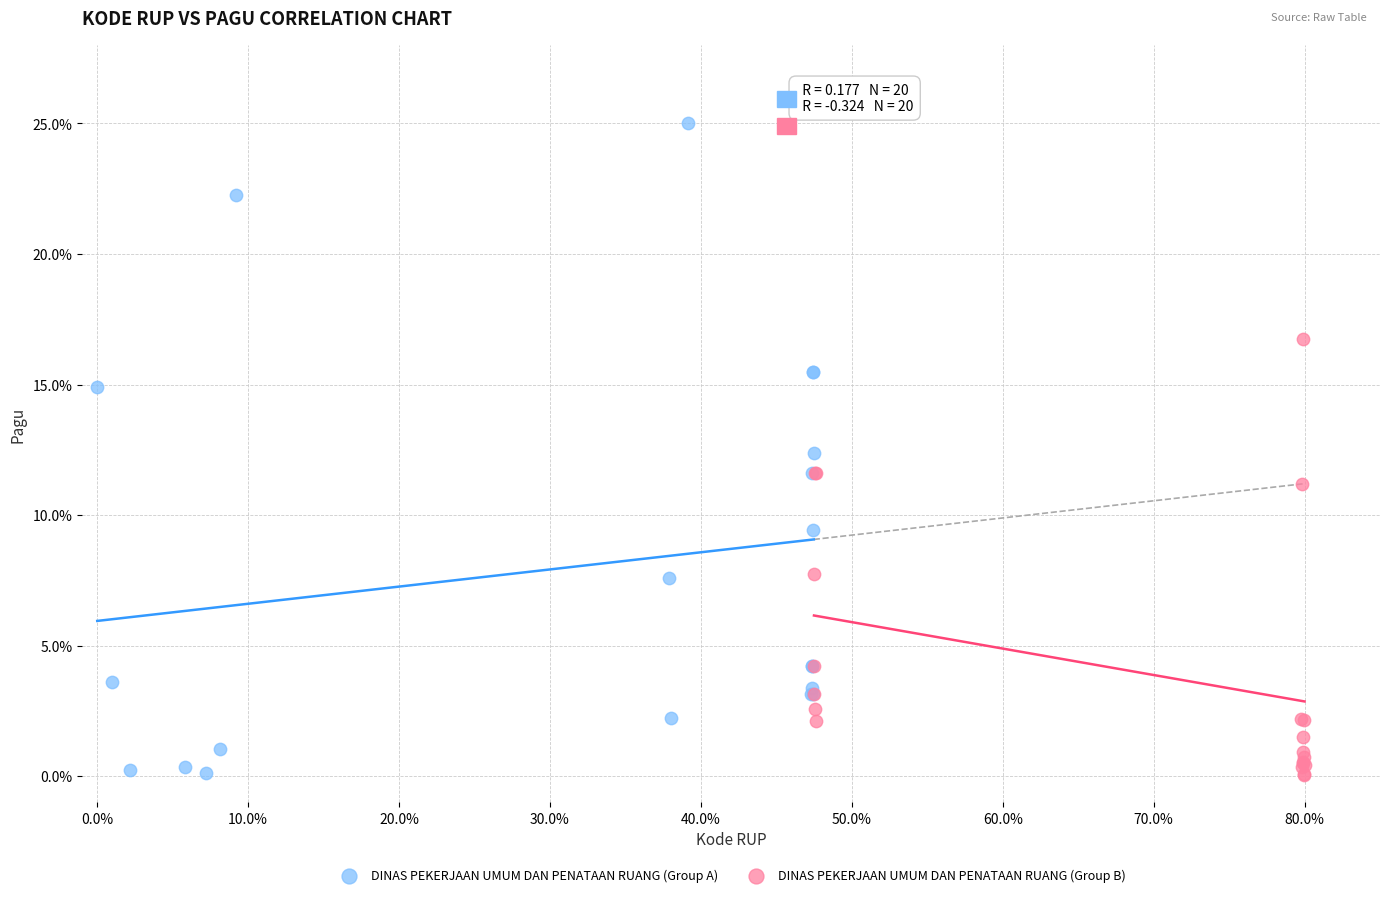

What are all the series names shown in the legend?

DINAS PEKERJAAN UMUM DAN PENATAAN RUANG (Group A), DINAS PEKERJAAN UMUM DAN PENATAAN RUANG (Group B)